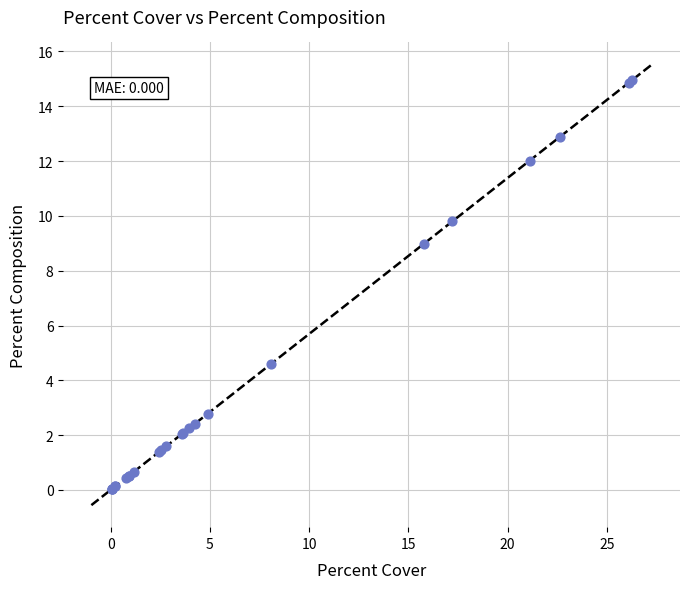

What Y value in the scatter plot is closest to 7?

9.0